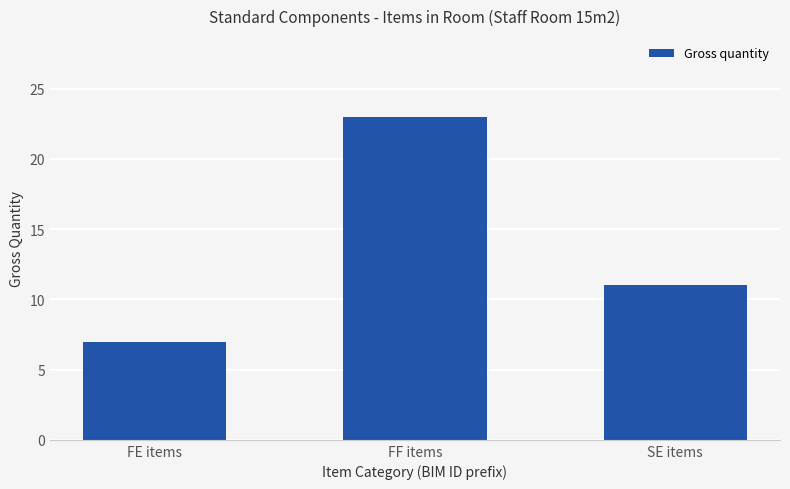

How many values are below 11?

1